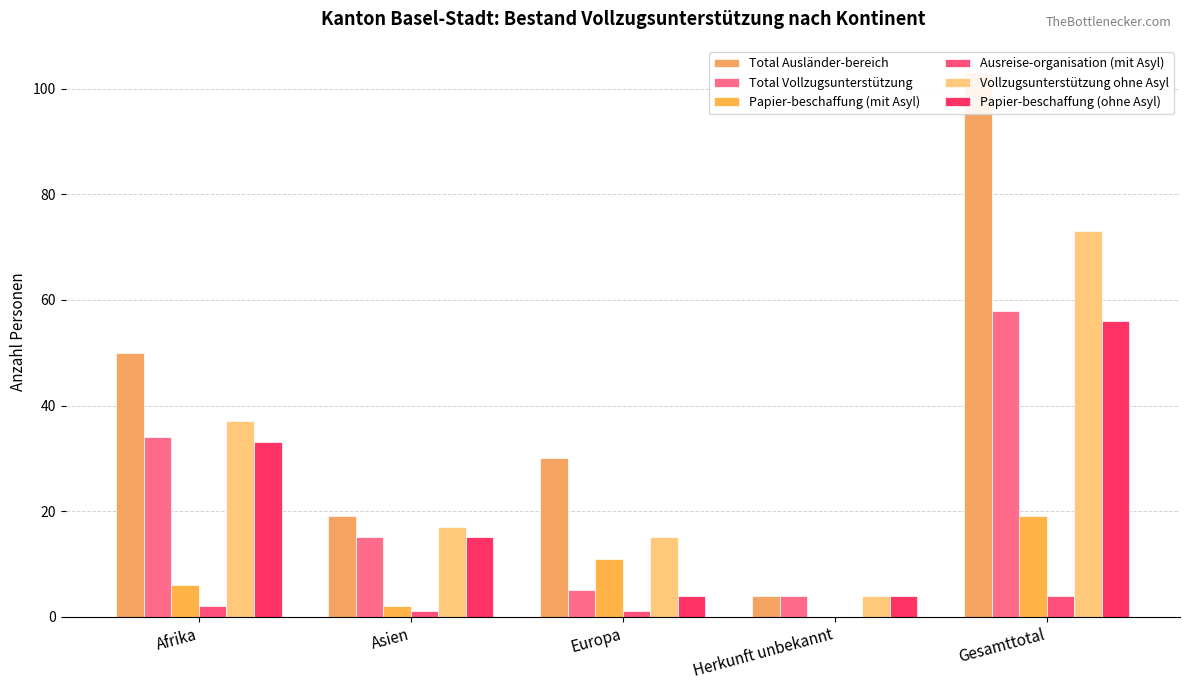

Which label corresponds to the smallest value in the chart?

Herkunft unbekannt